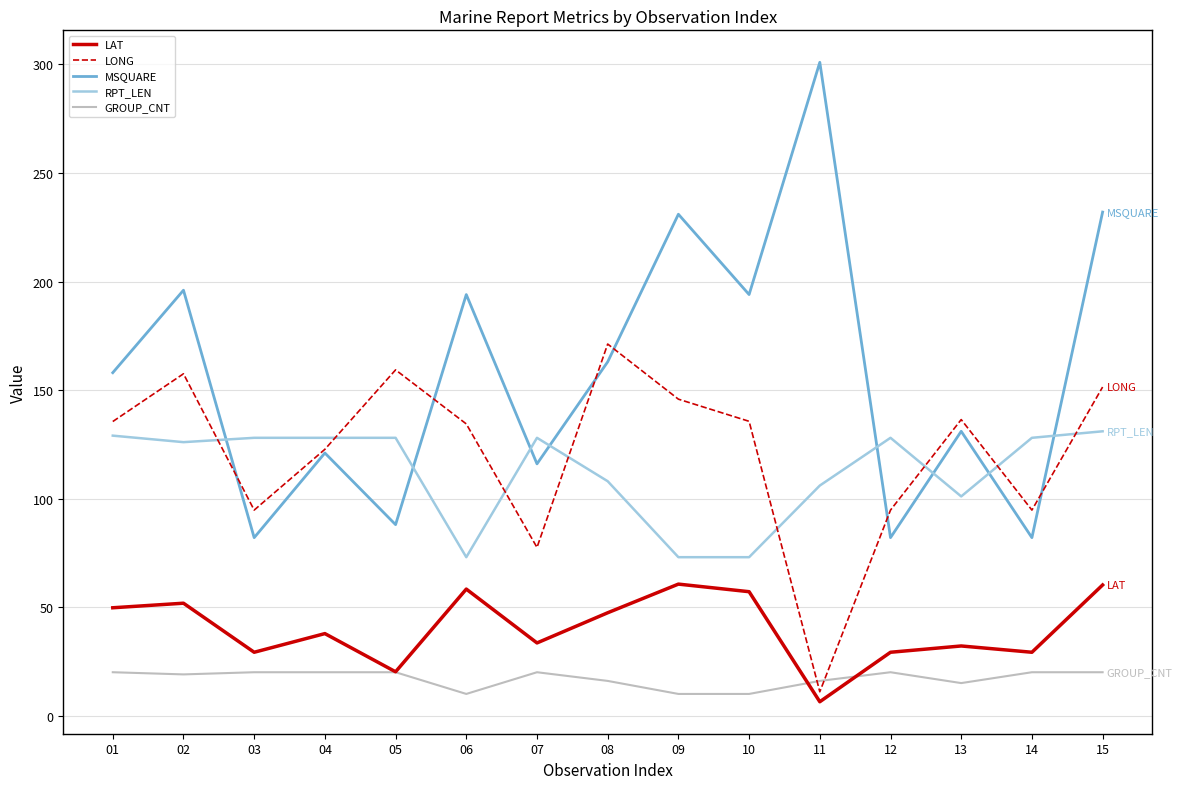

Which series changed the most between 04 and 11?

MSQUARE